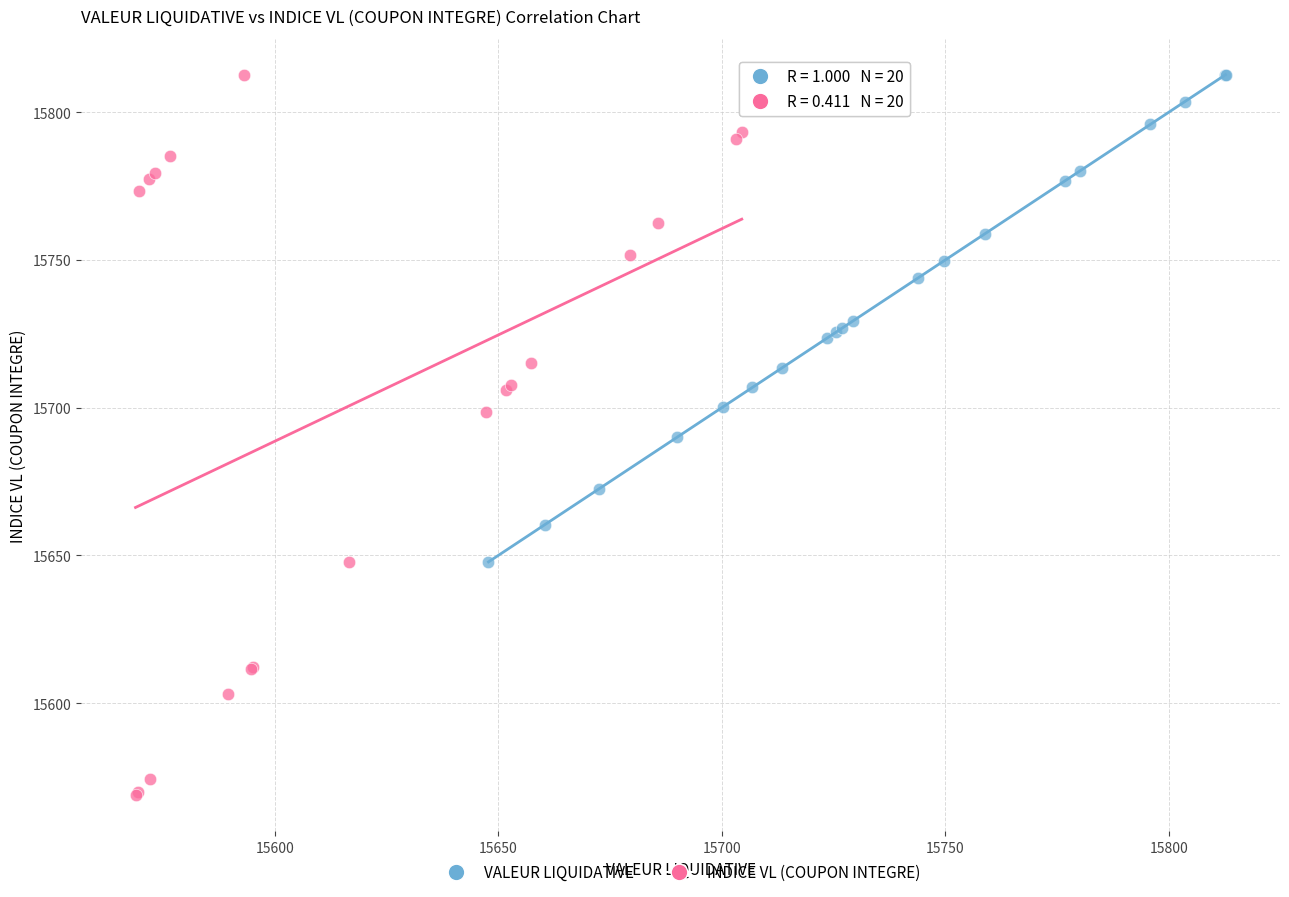

Which series has the widest spread of Y values?

INDICE VL (COUPON INTEGRE)